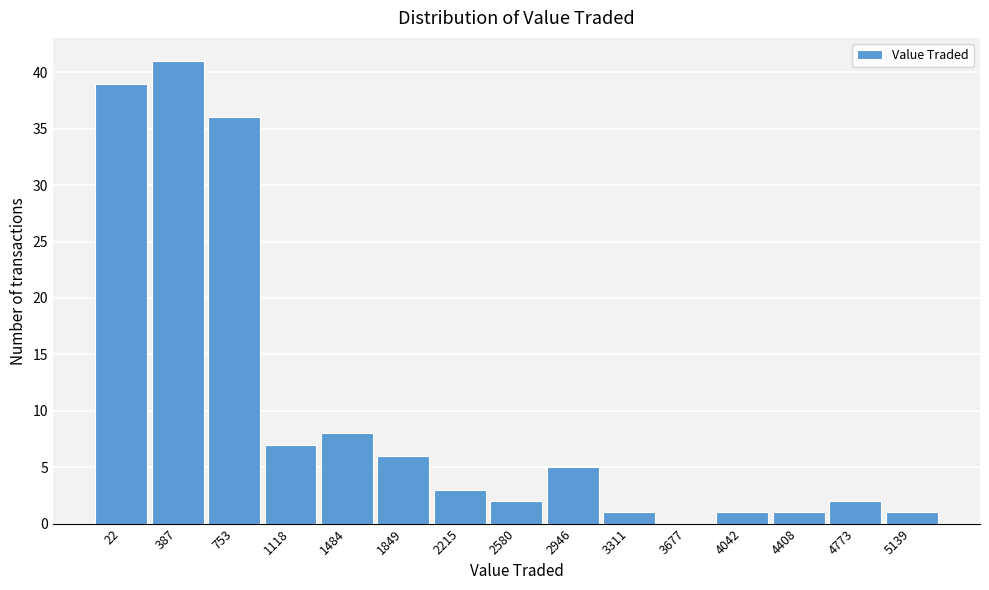

Reading left to right, extract all data points from this chart.

22=39	387=41	753=36	1118=7	1484=8	1849=6	2215=3	2580=2	2946=5	3311=1	3677=0	4042=1	4408=1	4773=2	5139=1